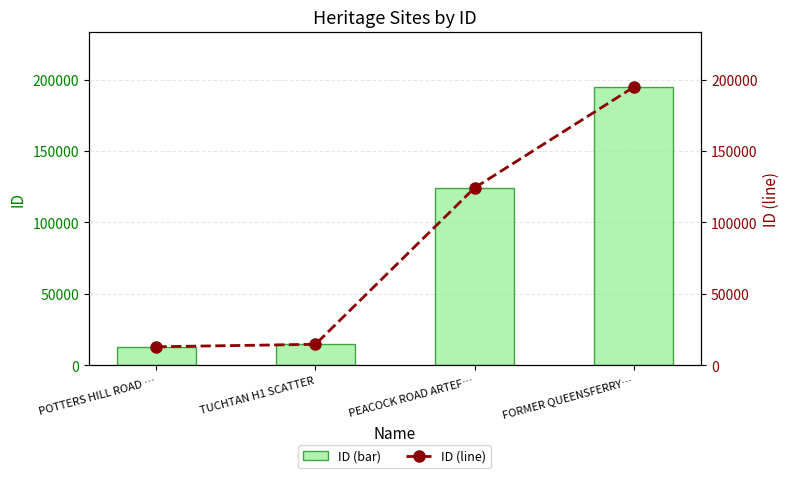

At which category is the sum across all series the highest?

FORMER QUEENSFERRY…